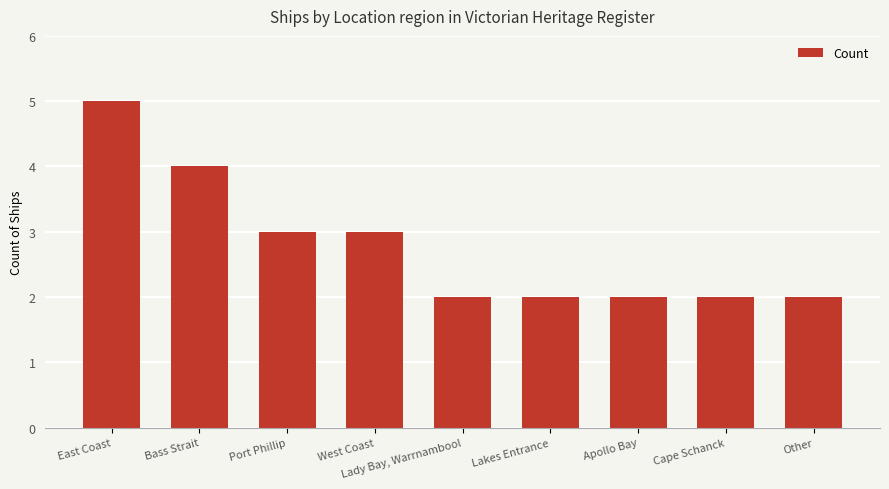

Is it true that the value at Lady Bay, Warrnambool is 2?

True